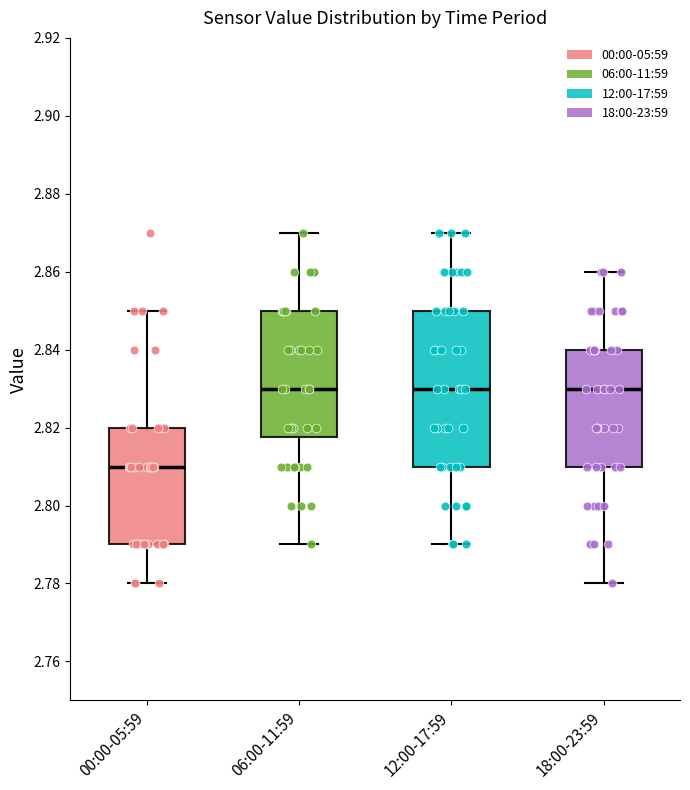

Which box is the tallest, from its lower edge to its upper edge?

12:00-17:59